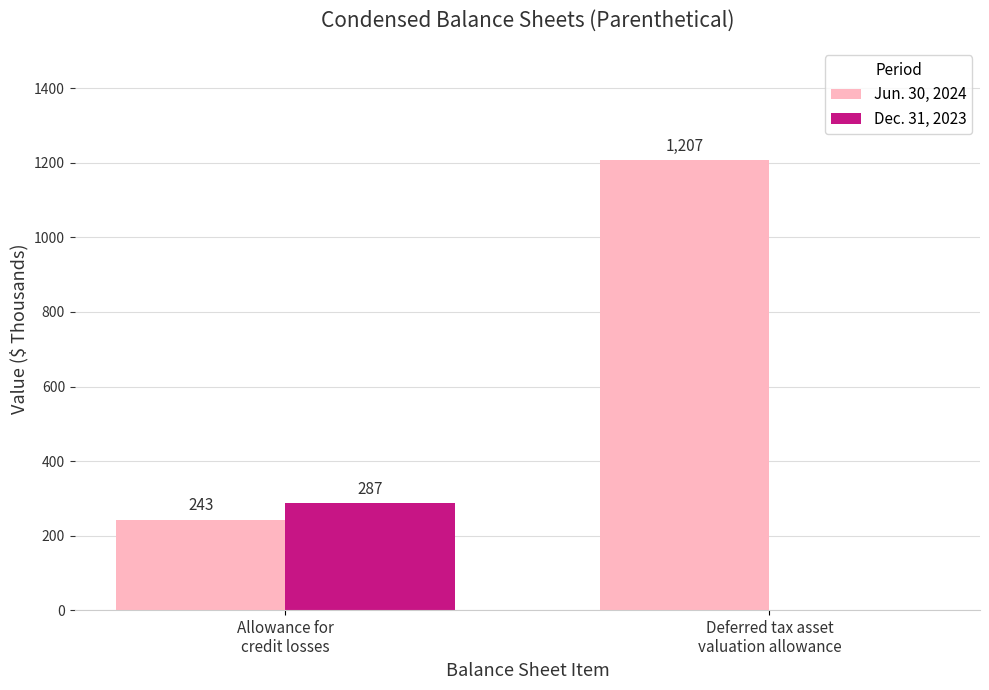

What is the spread (max minus min) of values at Deferred tax asset
valuation allowance?

1207